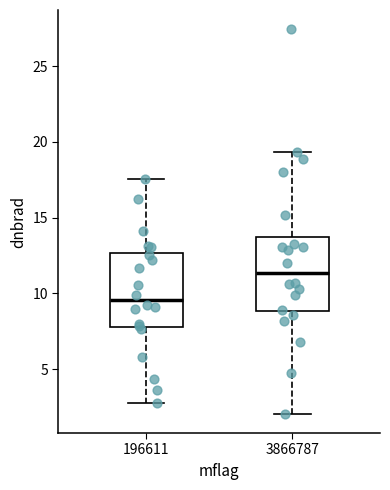

Which box has the lowest median line?

196611